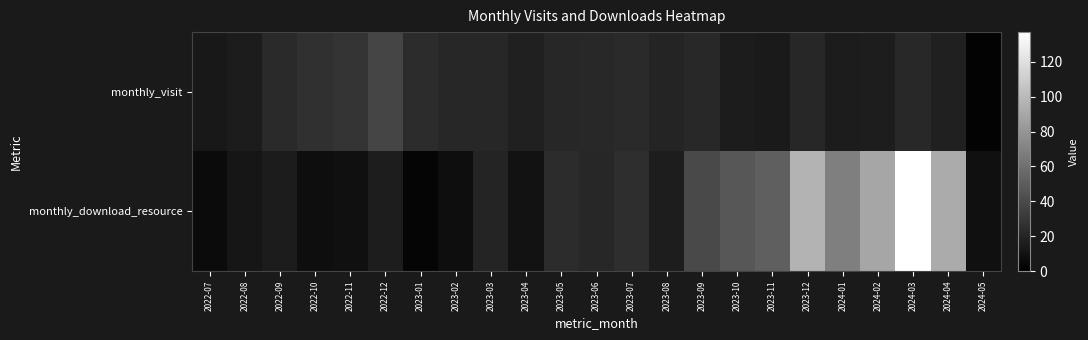

Reading left to right, transcribe all the data shown in this chart.

monthly_visit: 2022-07=13	2022-08=15	2022-09=23	2022-10=26	2022-11=28	2022-12=37	2023-01=24	2023-02=21	2023-03=21	2023-04=18	2023-05=21	2023-06=22	2023-07=23	2023-08=20	2023-09=22	2023-10=15	2023-11=14	2023-12=21	2024-01=15	2024-02=16	2024-03=22	2024-04=18	2024-05=2
monthly_download_resource: 2022-07=6	2022-08=12	2022-09=15	2022-10=8	2022-11=9	2022-12=16	2023-01=3	2023-02=8	2023-03=20	2023-04=10	2023-05=24	2023-06=21	2023-07=25	2023-08=16	2023-09=40	2023-10=47	2023-11=51	2023-12=96	2024-01=68	2024-02=89	2024-03=137	2024-04=92	2024-05=9